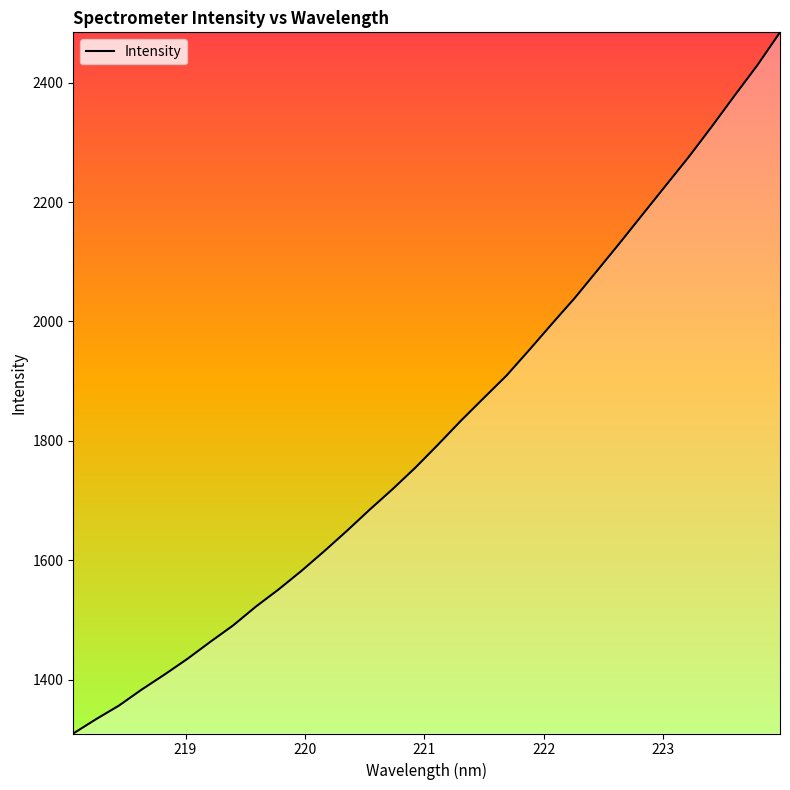

What is the difference between the maximum and minimum values?

1174.3